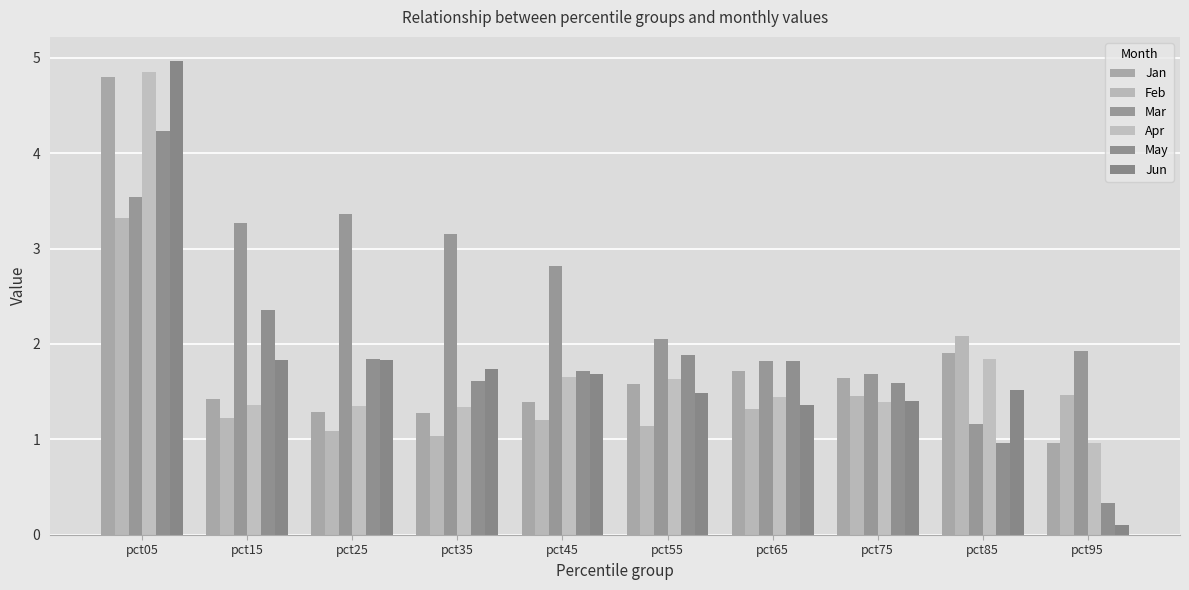

Rank the categories by Feb value from highest to lowest.

pct05, pct85, pct95, pct75, pct65, pct15, pct45, pct55, pct25, pct35